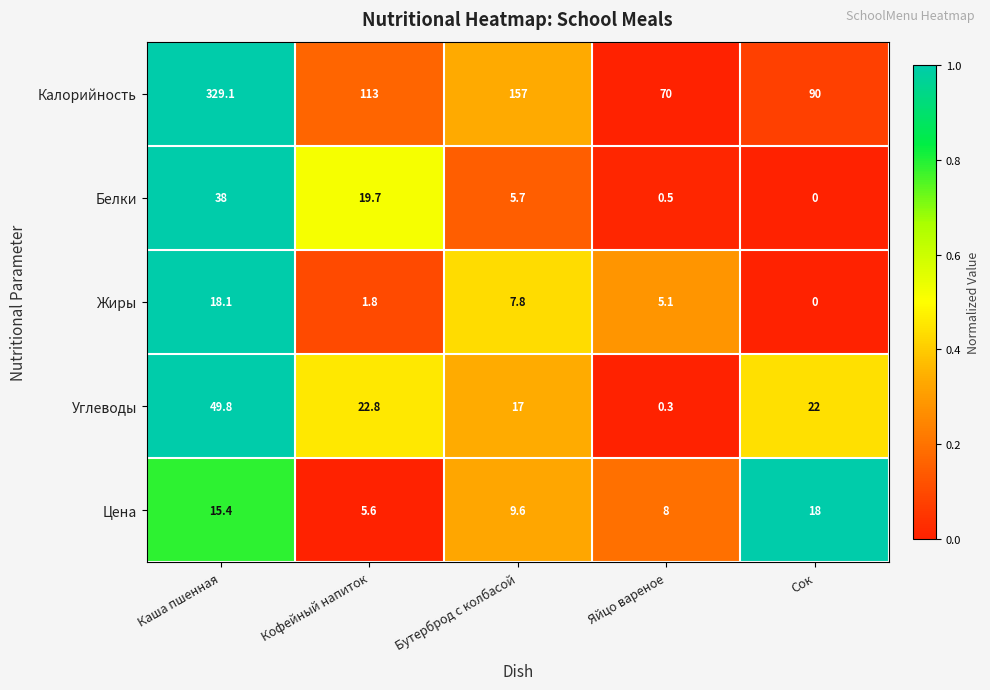

What is the maximum value for Углеводы?

49.8